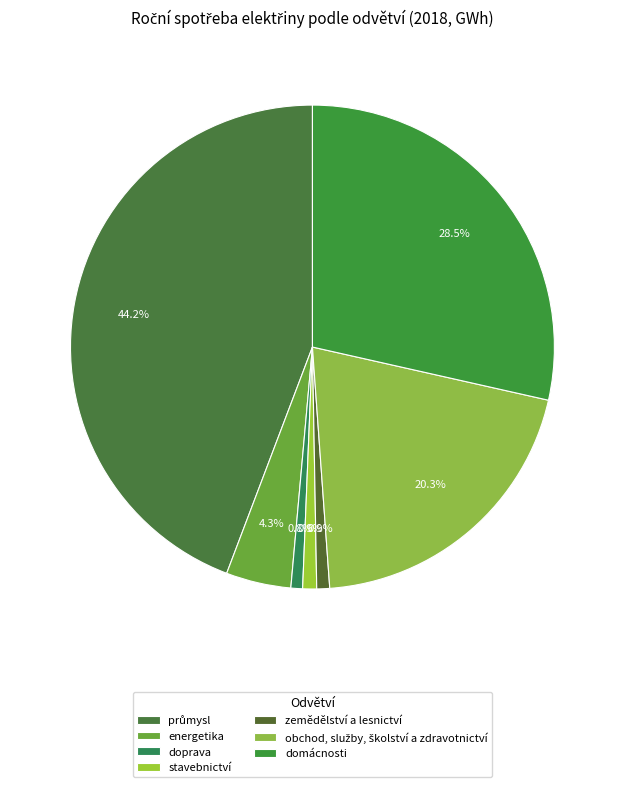

How many slices are in this pie chart?

7